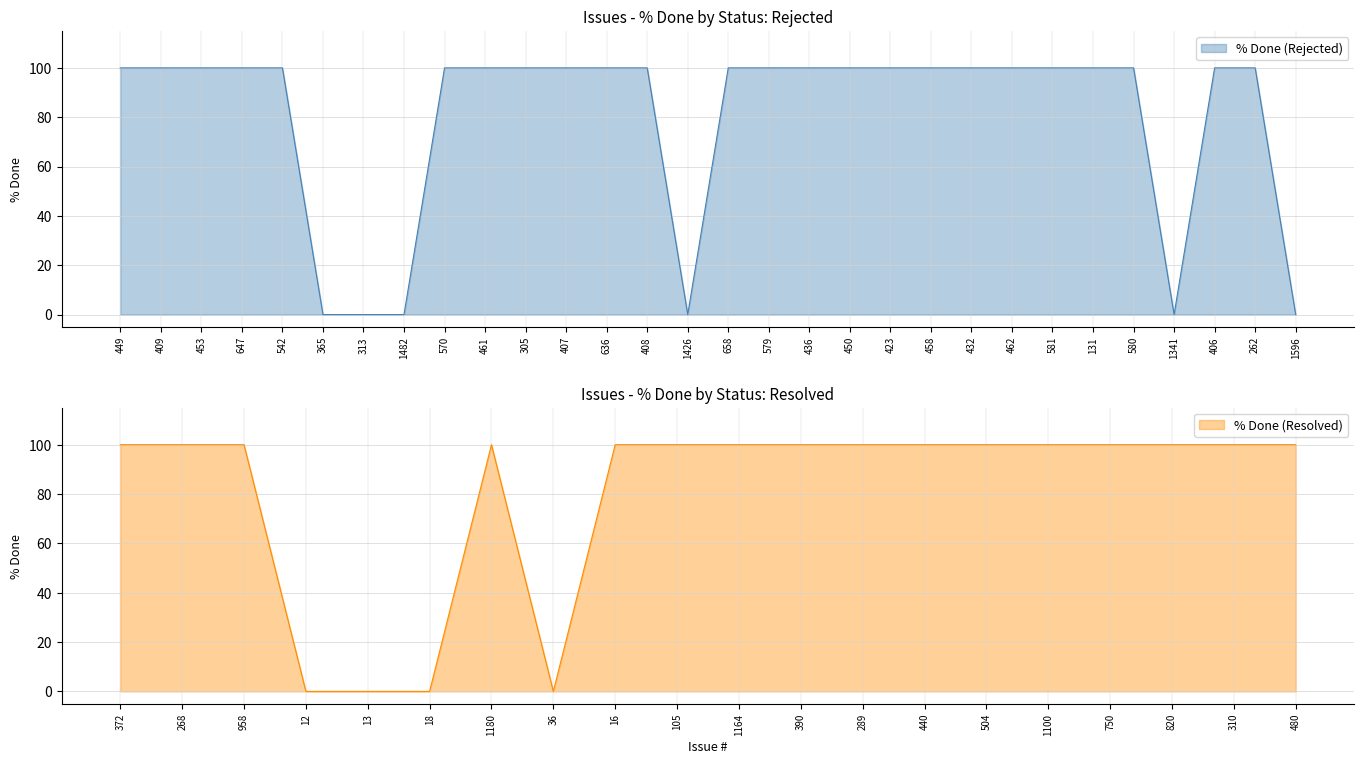

The % Done (Resolved) series shows 42 at 16. True or false?

False